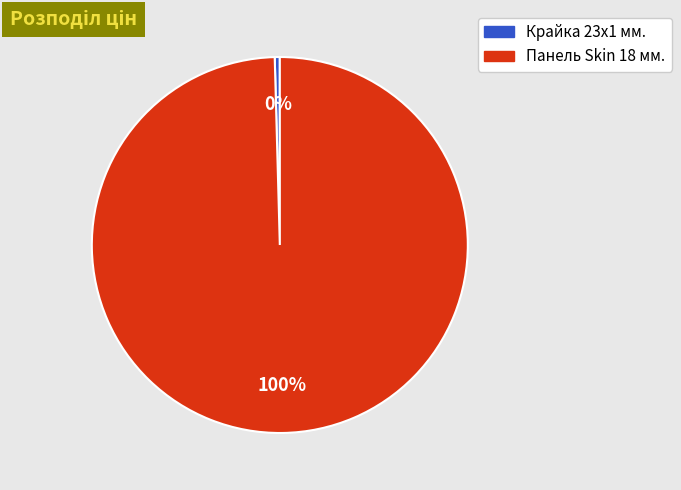

Is there any slice that represents more than half of the pie?

Yes